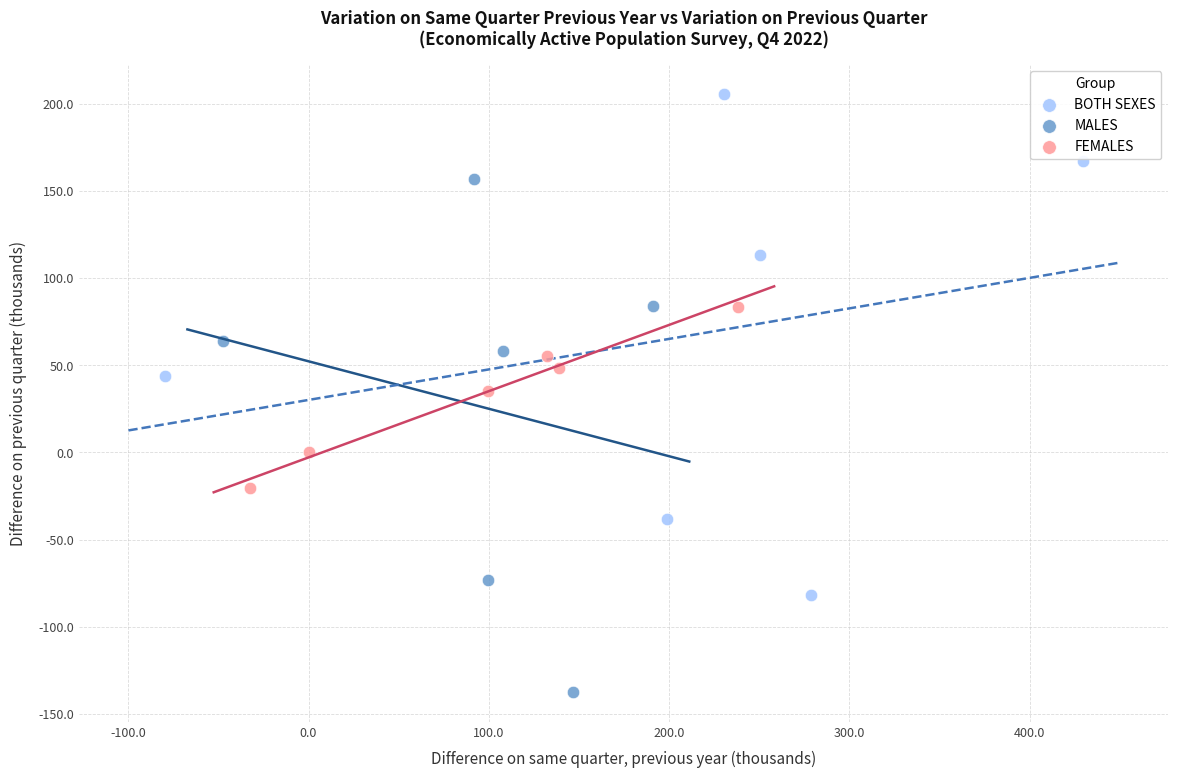

Which series has the largest Y range (max minus min)?

MALES